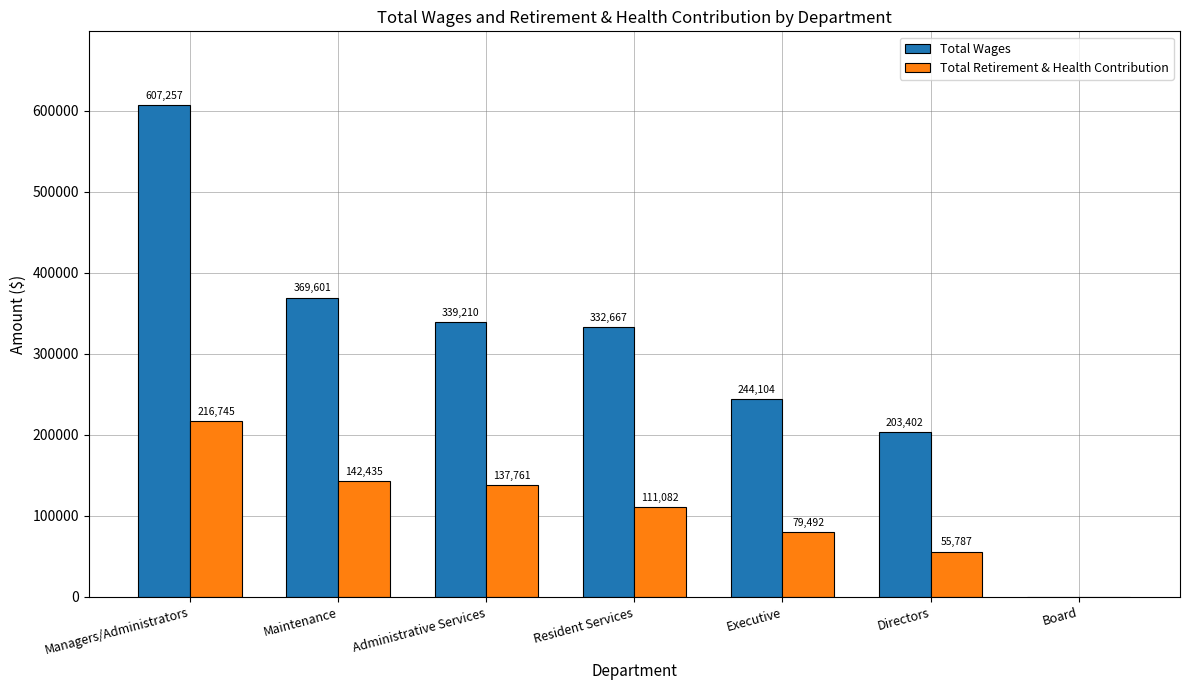

At which category is the sum across all series the highest?

Managers/Administrators